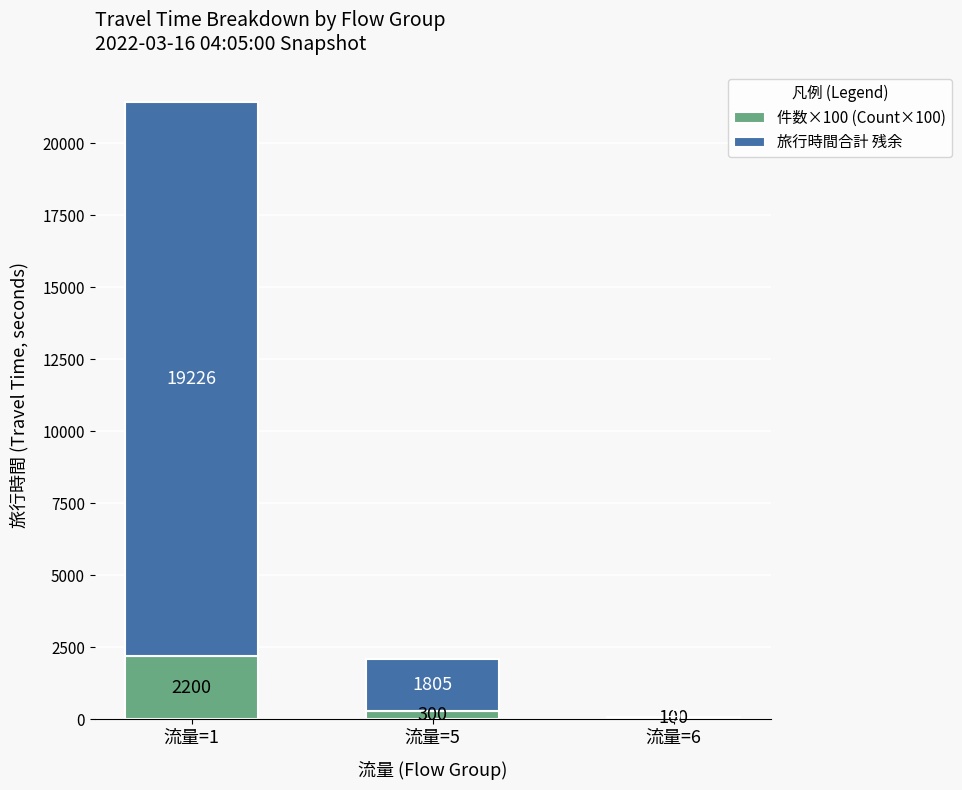

Rank the series at 流量=5 from lowest to highest value.

件数×100 (Count×100), 旅行時間合計 残余